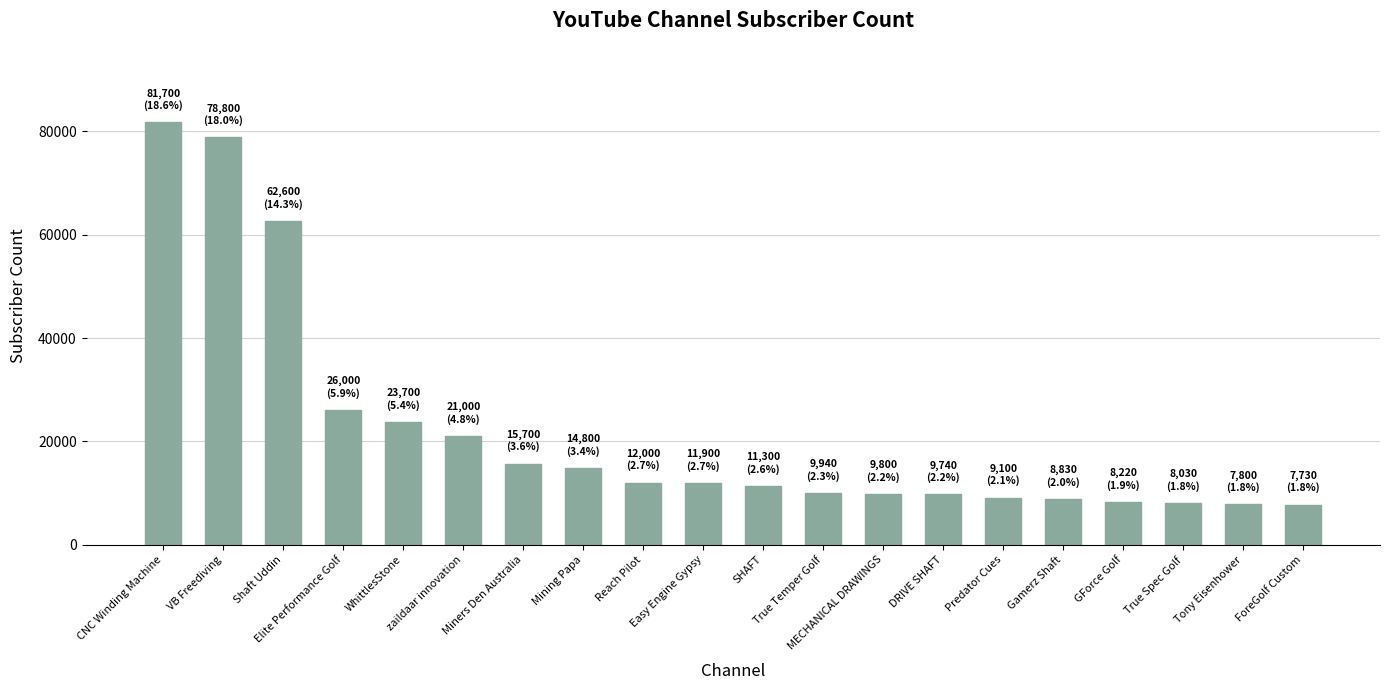

What is the difference between the second highest and second lowest values?

71000